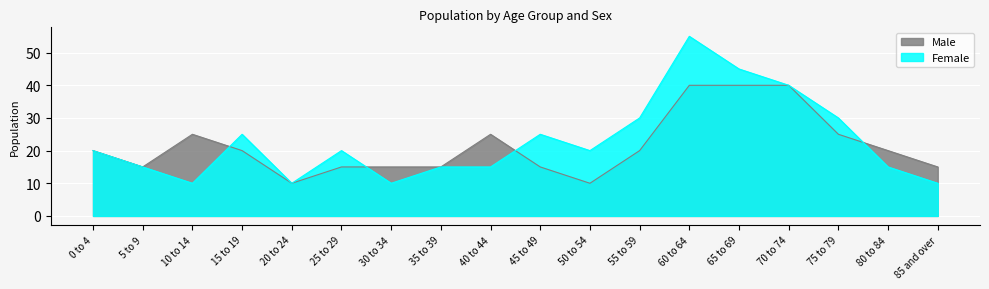

What is the sum of the Female values at 40 to 44 and 45 to 49?

40